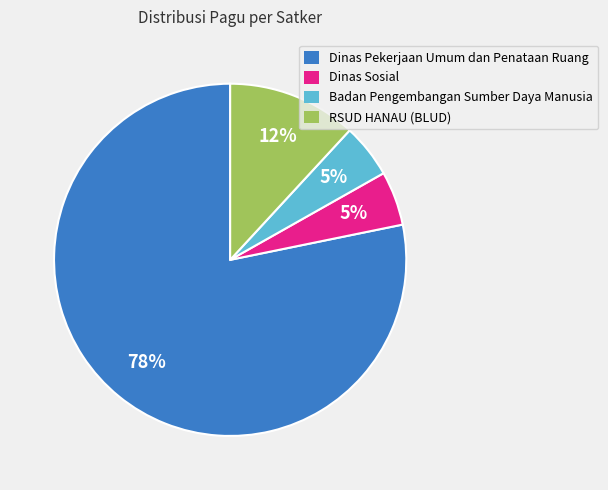

Is the sum of Dinas Pekerjaan Umum dan Penataan Ruang and Dinas Sosial greater than half?

Yes